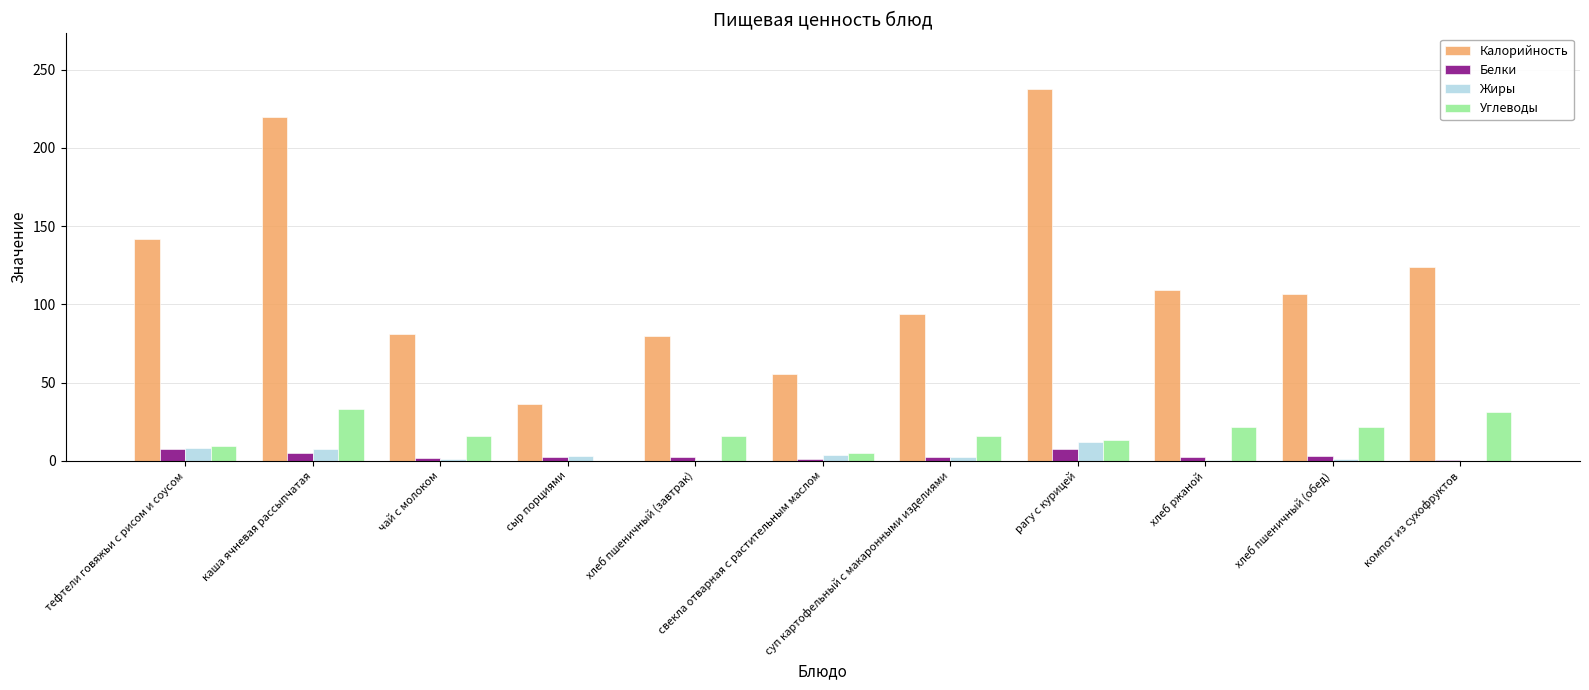

What is the sum of all Жиры values?

40.6